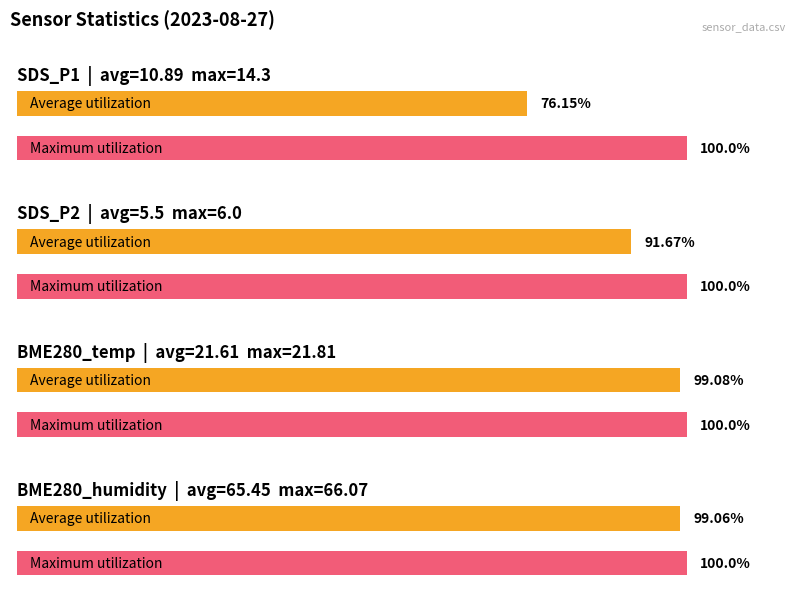

Rank the series by their maximum value, from highest to lowest.

BME280_humidity, BME280_temperature, SDS_P1, SDS_P2